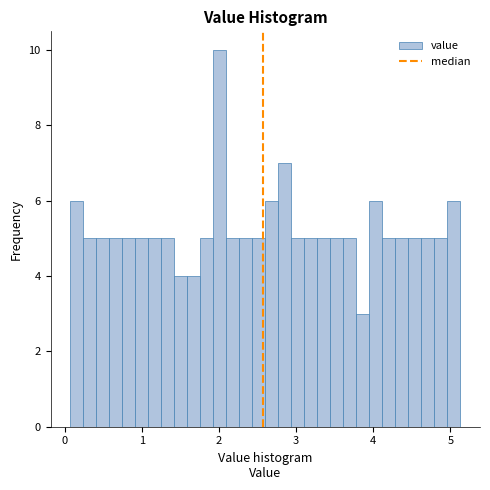

Around what value on the x-axis is the tallest bar? Give the approximate position of its centre, as read against the axis.

2.0